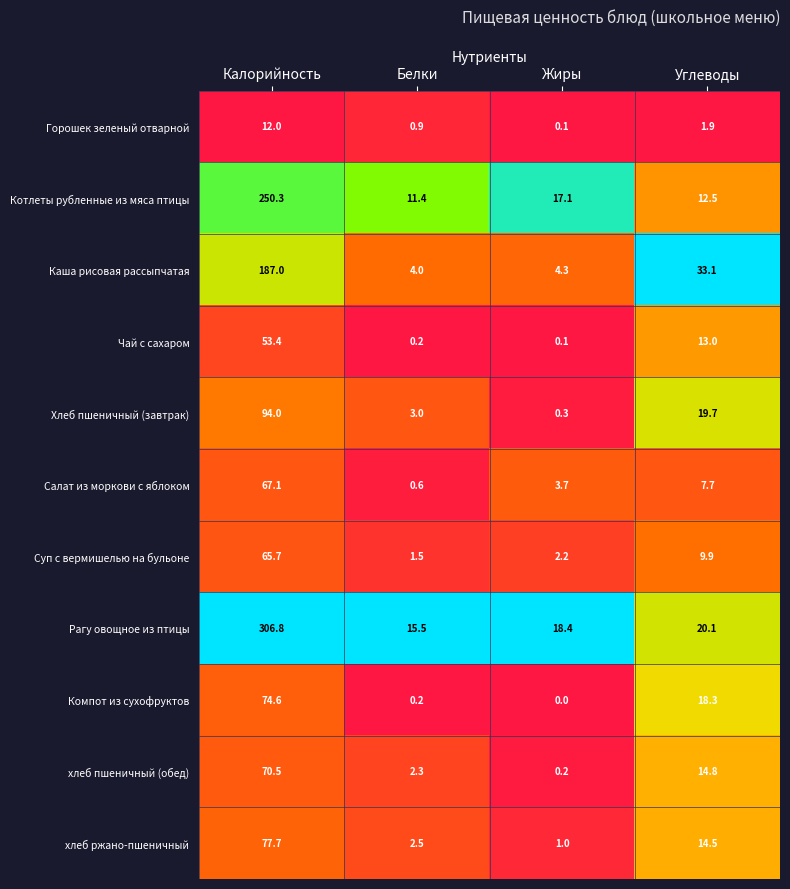

At which category does the chart reach its minimum across all series?

Жиры